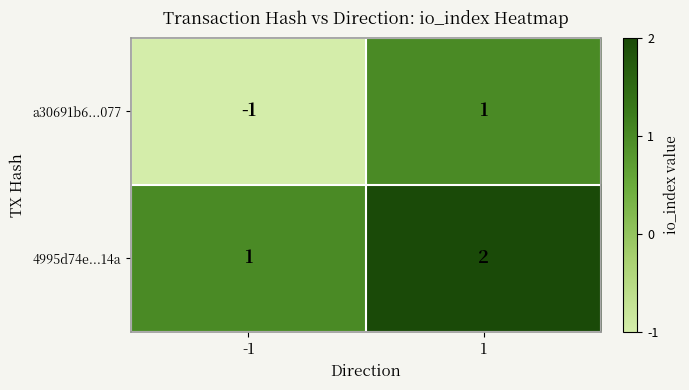

How many data points in a30691b6...077 are less than 1?

1